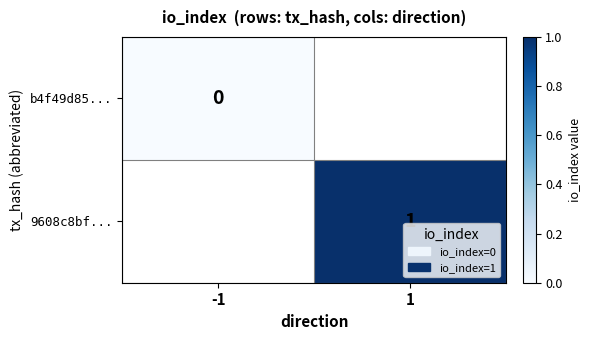

Is the value of b4f49d85... at -1 greater than the value of 9608c8bf... at 1?

No